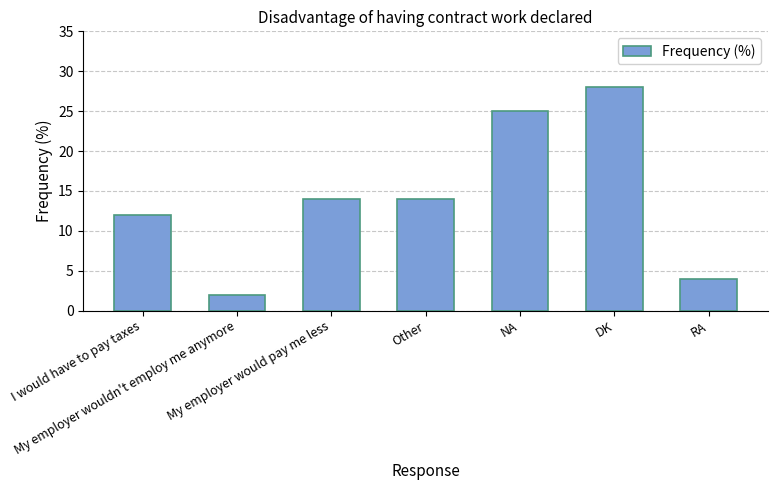

What is the difference between the values at DK and NA?

3